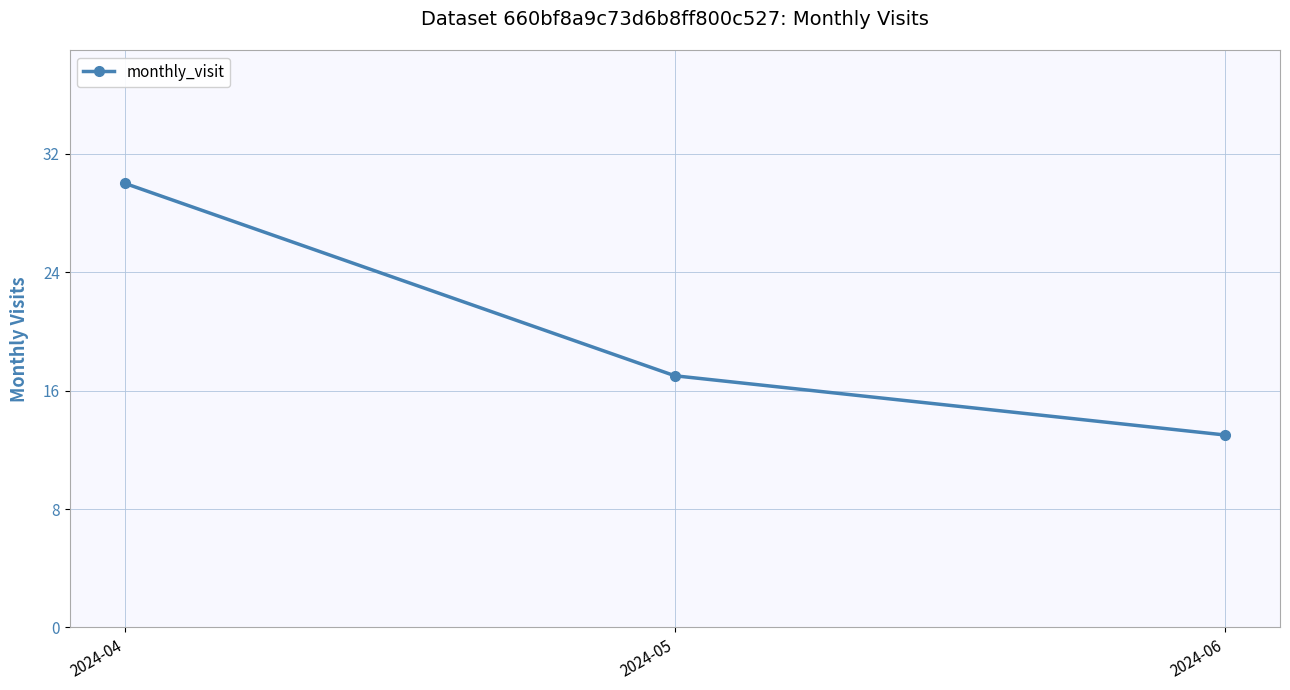

Is it true that the value at 2024-05 is 22?

False